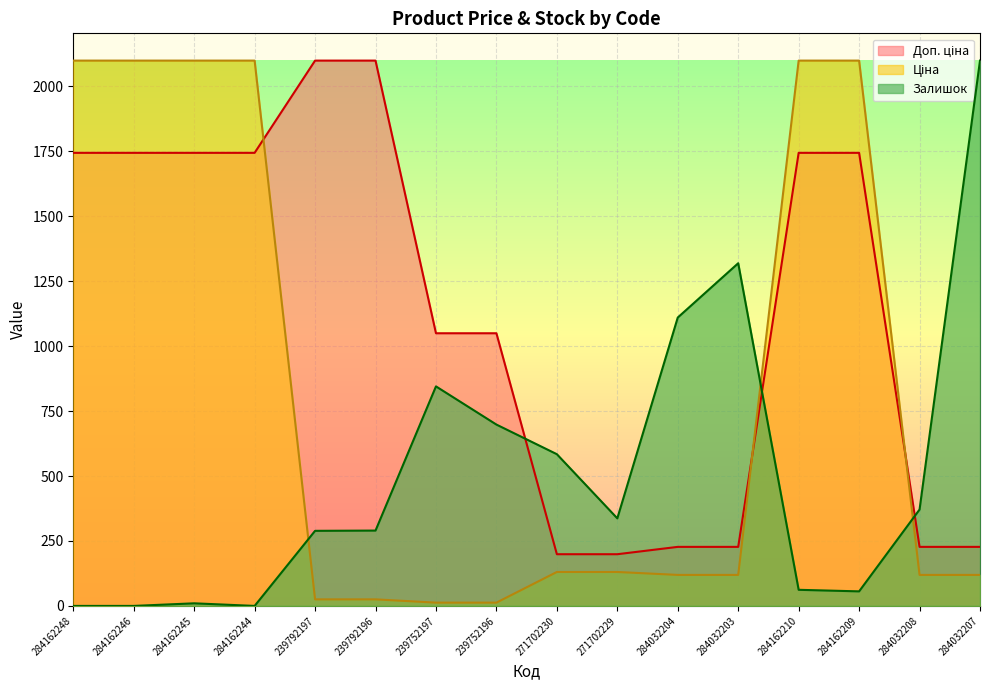

Which series has the largest range (max minus min)?

Залишок